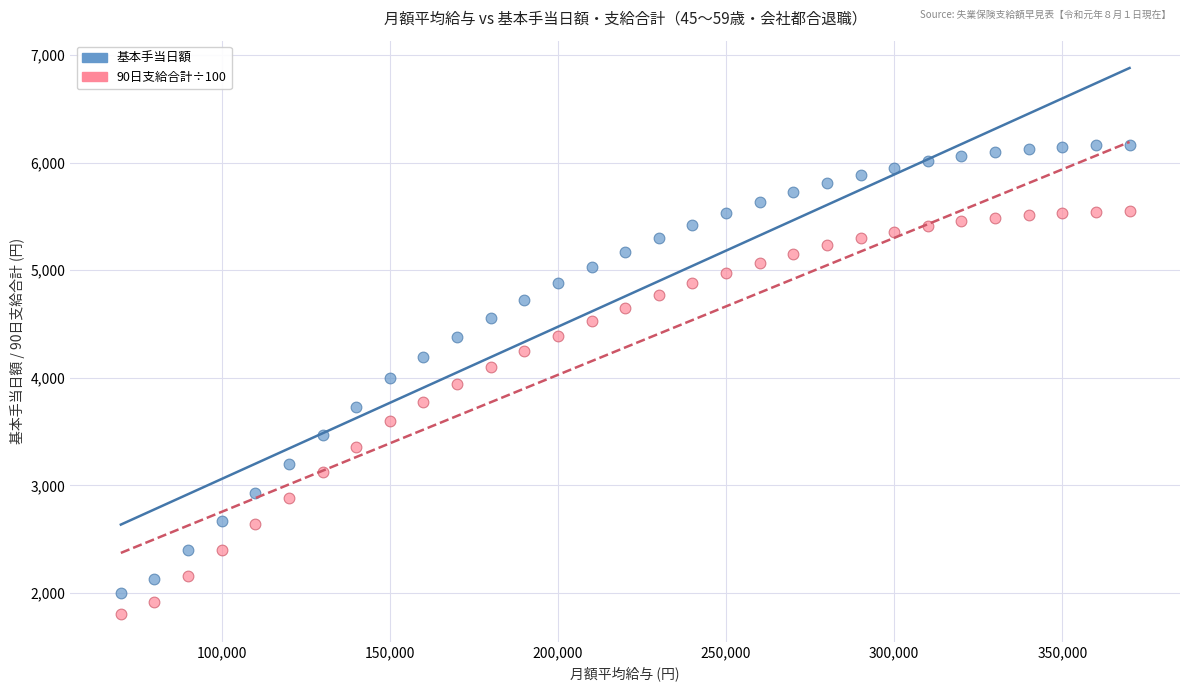

What are all the series names shown in the legend?

基本手当日額, 90日支給合計÷100